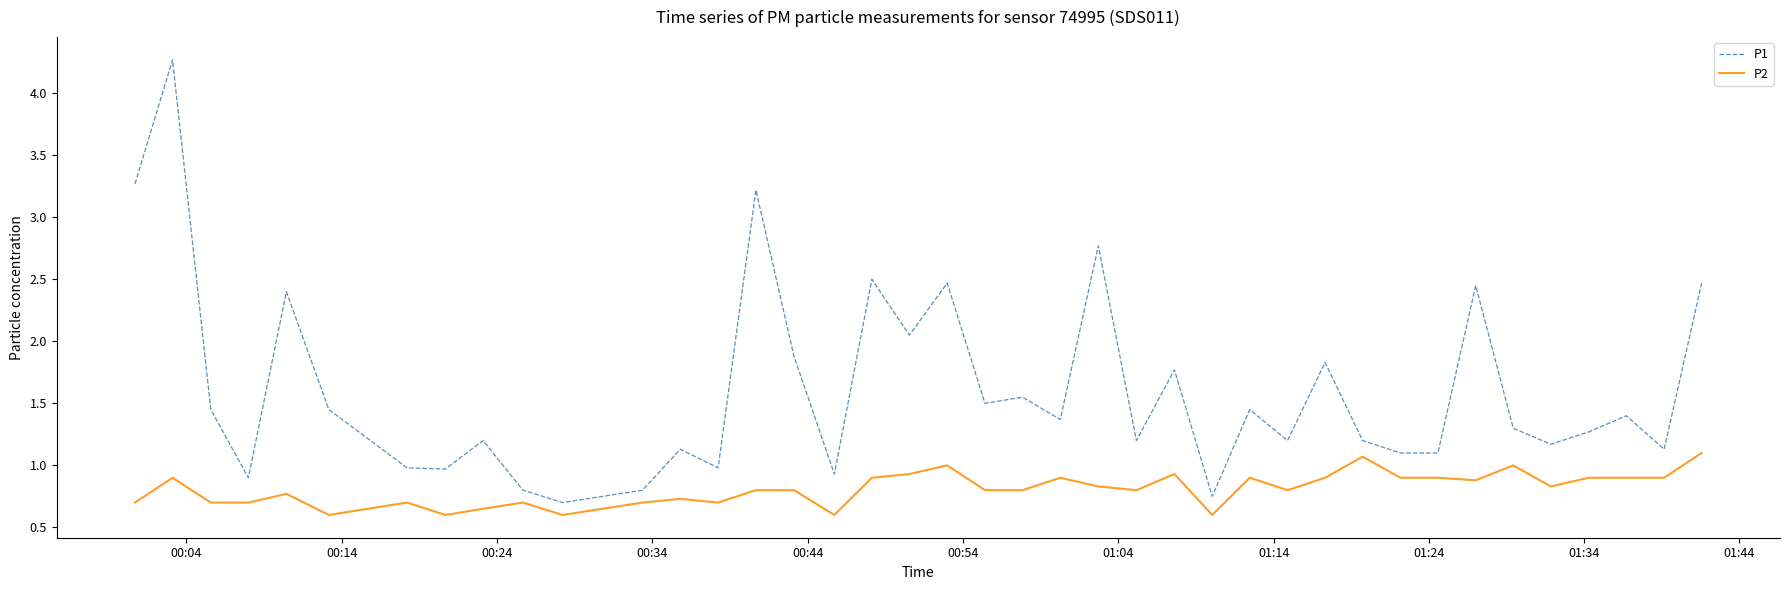

True or false: P1 has more than 2 points higher than both neighbors.

True